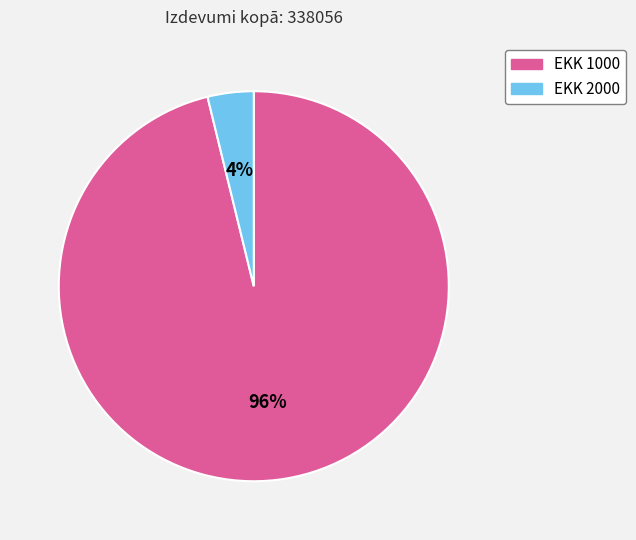

To the nearest percent, what is the combined percentage of EKK 2000 and EKK 1000?

100%